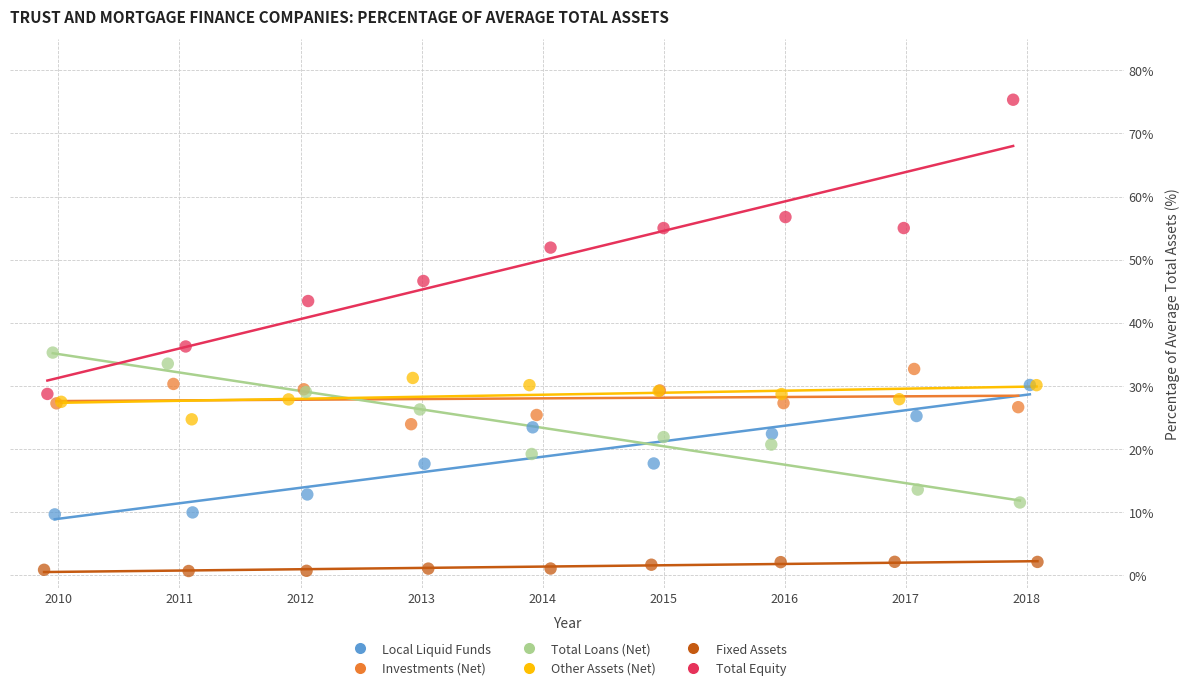

Which series has the largest Y range (max minus min)?

Total Equity